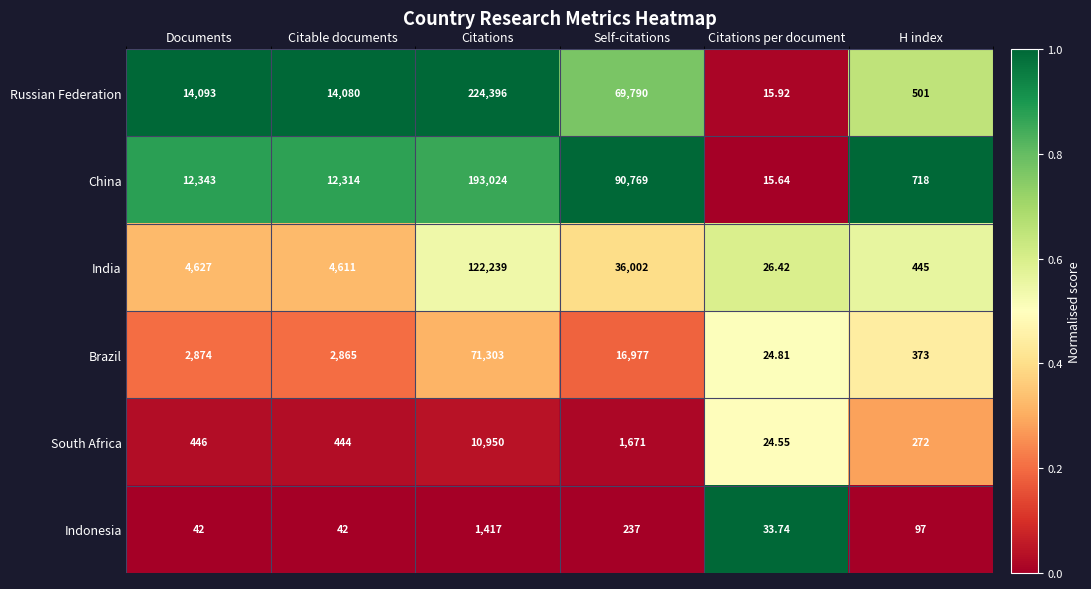

Rank the series by their maximum value, from lowest to highest.

Indonesia, South Africa, Brazil, India, China, Russian Federation